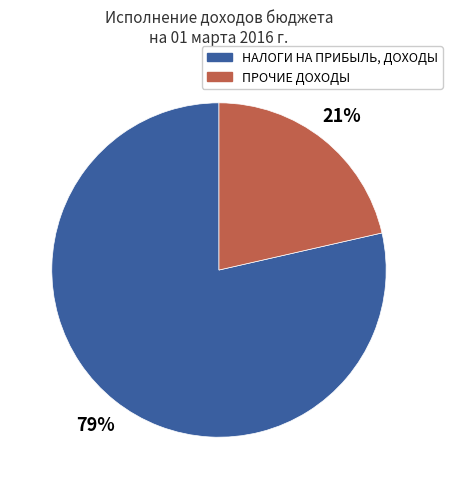

Between ПРОЧИЕ ДОХОДЫ and НАЛОГИ НА ПРИБЫЛЬ, ДОХОДЫ, which is larger?

НАЛОГИ НА ПРИБЫЛЬ, ДОХОДЫ